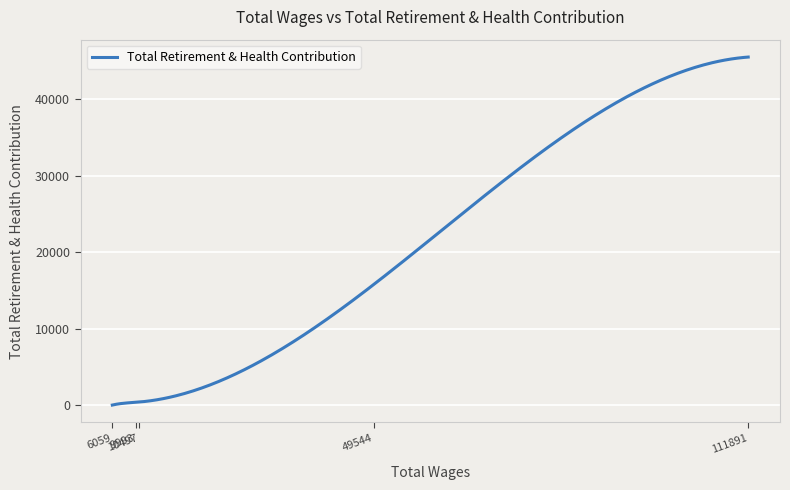

What is the difference between the maximum and minimum values?

45526.0